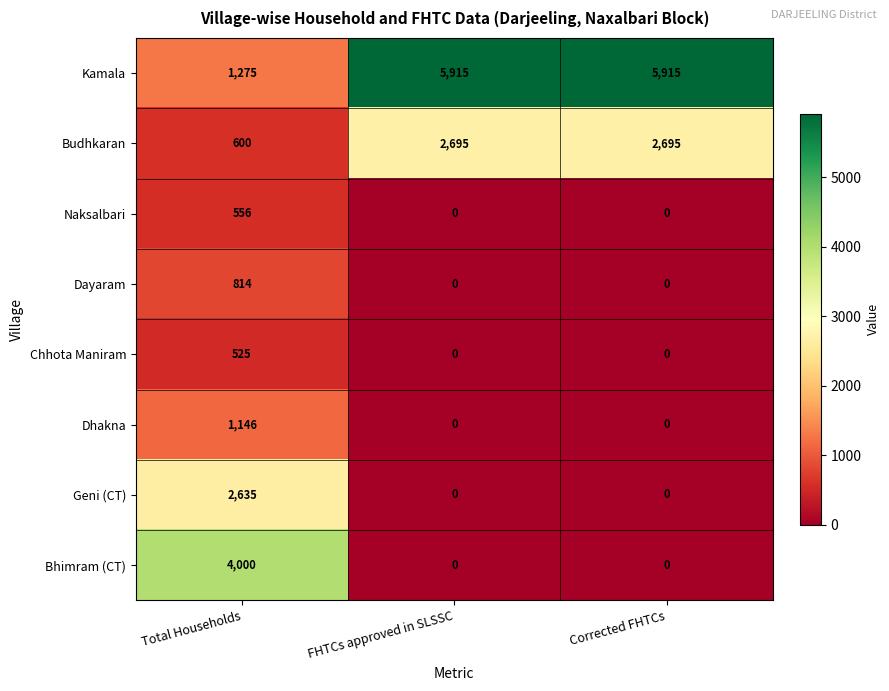

What is the greatest value displayed?

5915